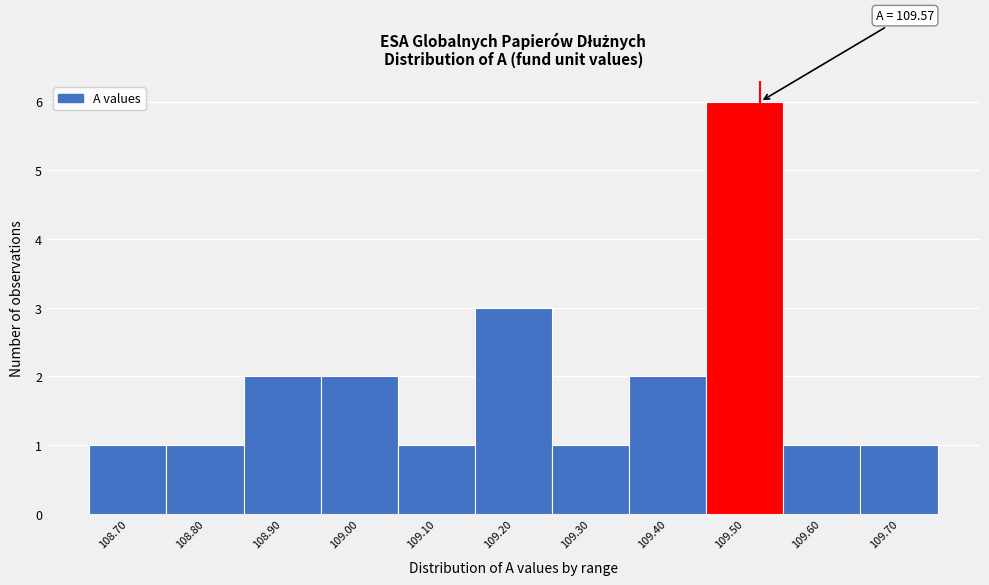

Reading left to right, transcribe all the data shown in this chart.

1	1	2	2	1	3	1	2	6	1	1